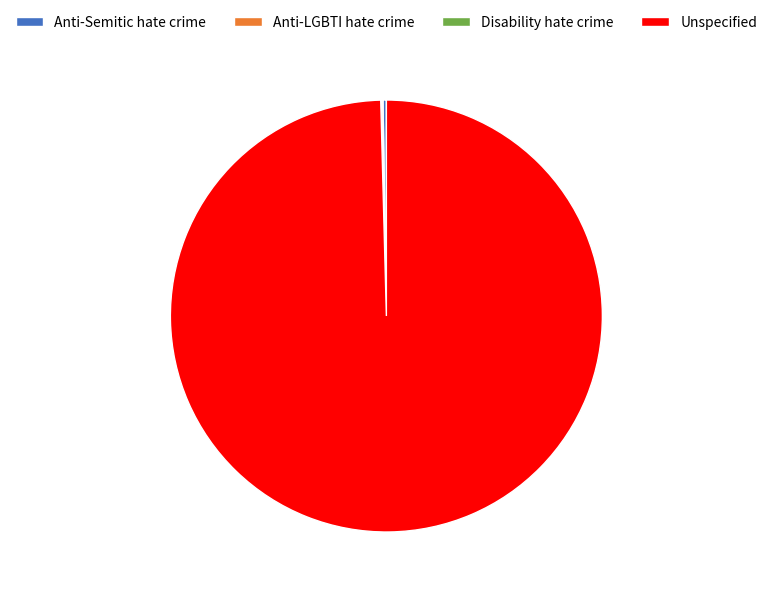

Is there a majority slice in this chart?

Yes